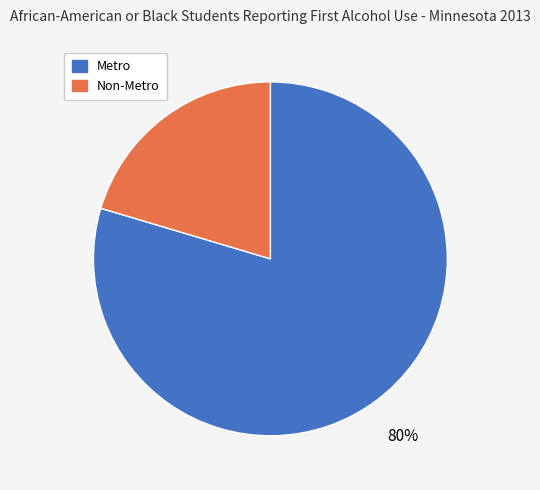

Does Metro represent more than half of the total?

Yes